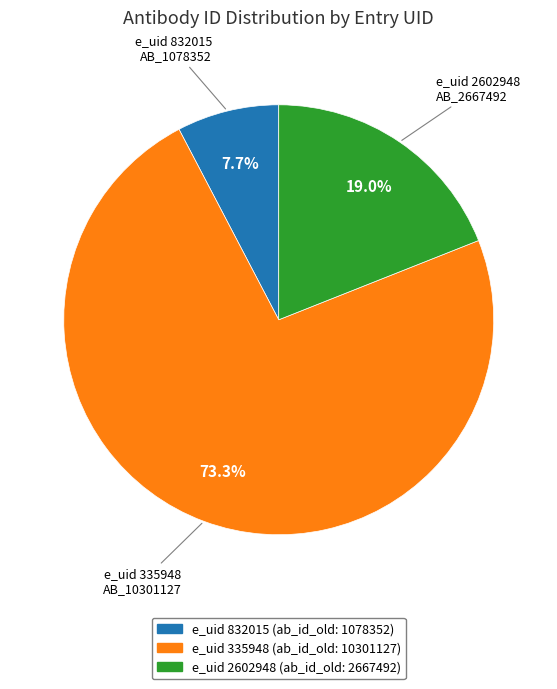

Which slice is the smallest?

e_uid 832015 AB_1078352